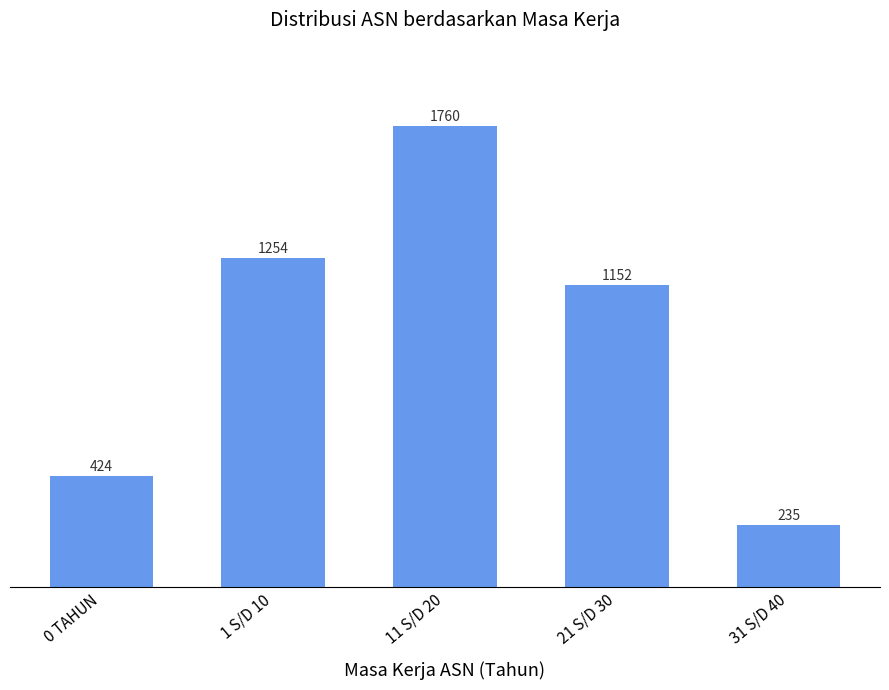

What is the average value?

965